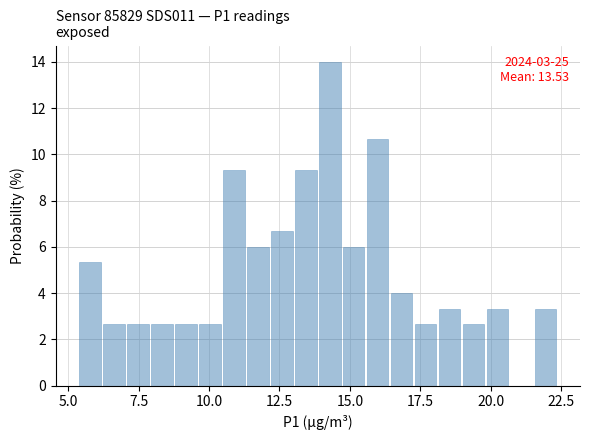

Around what value on the x-axis is the tallest bar? Give the approximate position of its centre, as read against the axis.

14.5